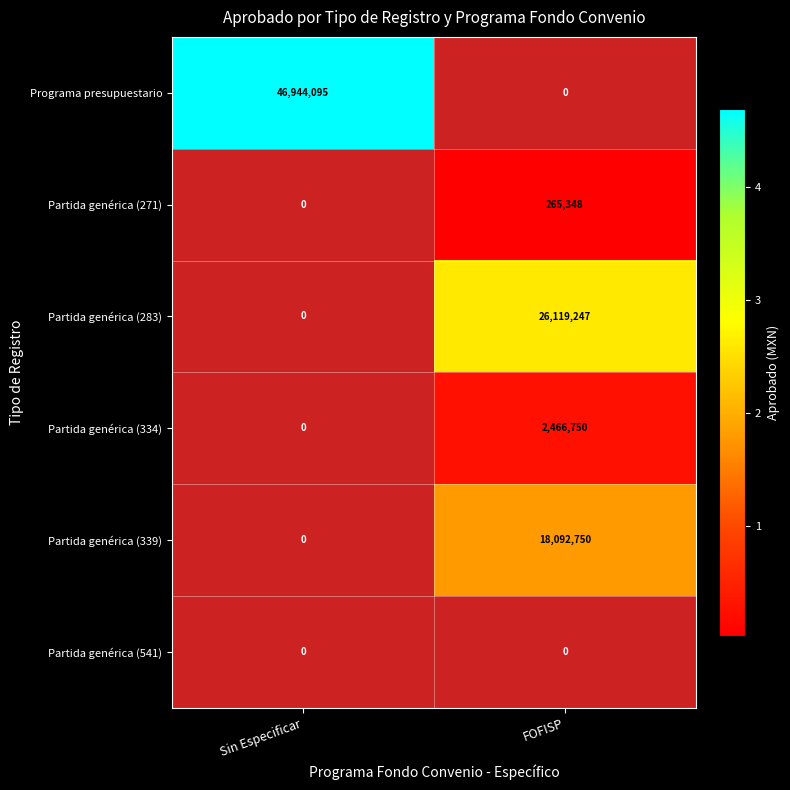

The Partida genérica (339) series shows 18092750 at FOFISP. True or false?

True